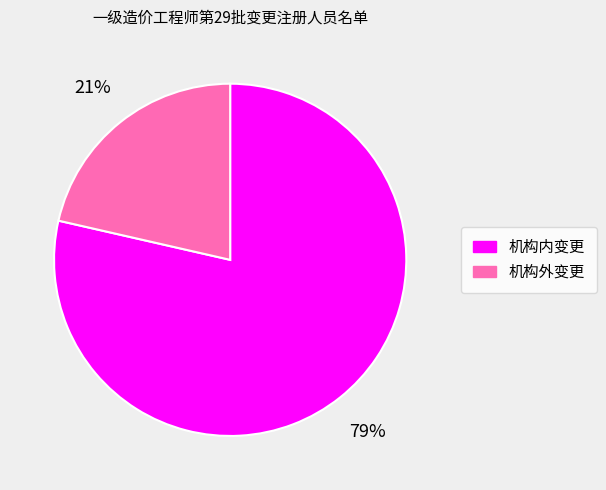

Between 机构外变更 and 机构内变更, which is larger?

机构内变更